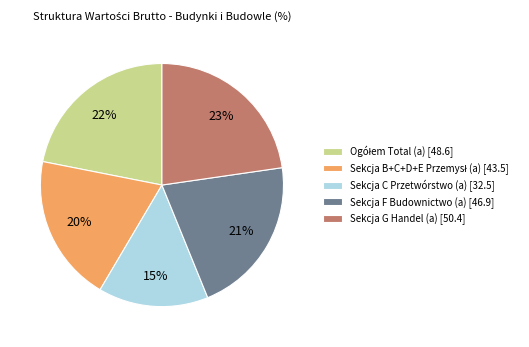

Approximately how many times larger is the value at Sekcja F Budownictwo (a) [46.9] compared to Sekcja C Przetwórstwo (a) [32.5]?

1.4